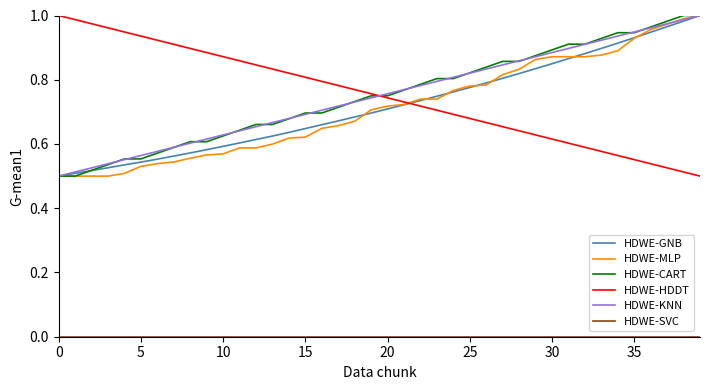

The HDWE-MLP series shows 0.5 at 0. True or false?

True